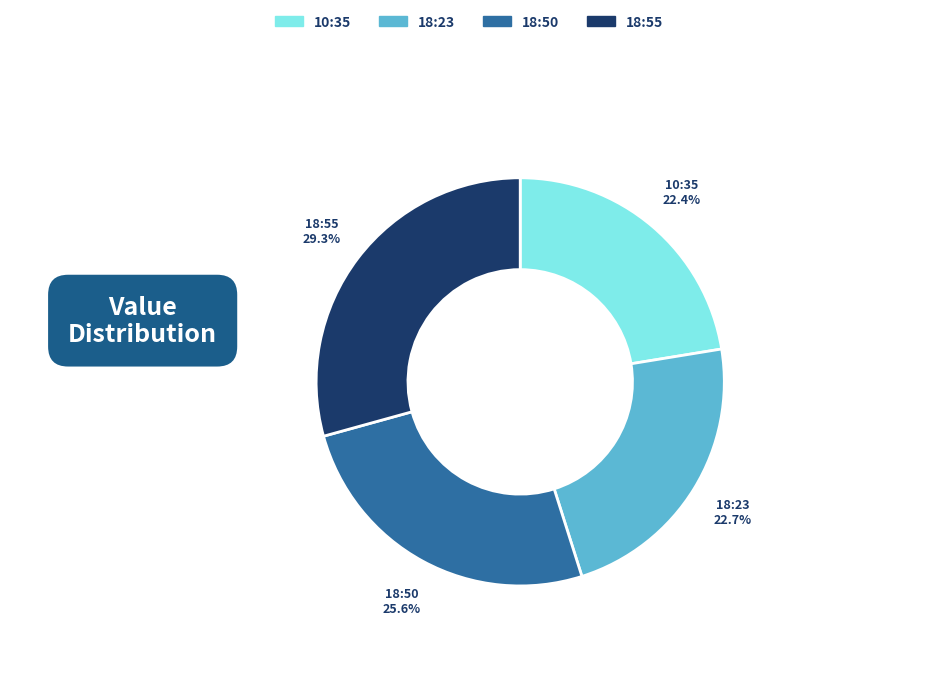

What is the largest slice in the pie chart?

18:55